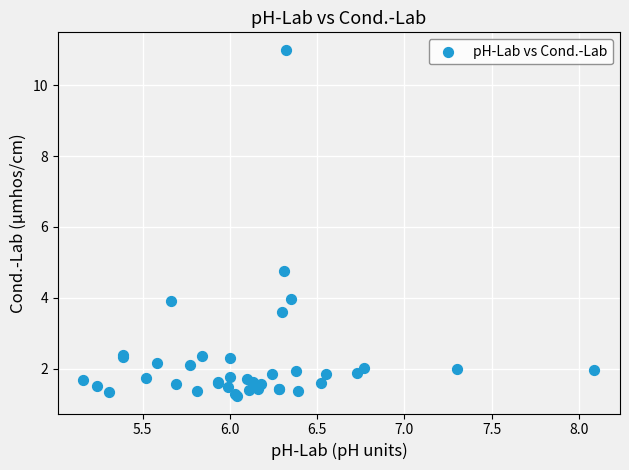

What Y value in the scatter plot is closest to 6?

4.8